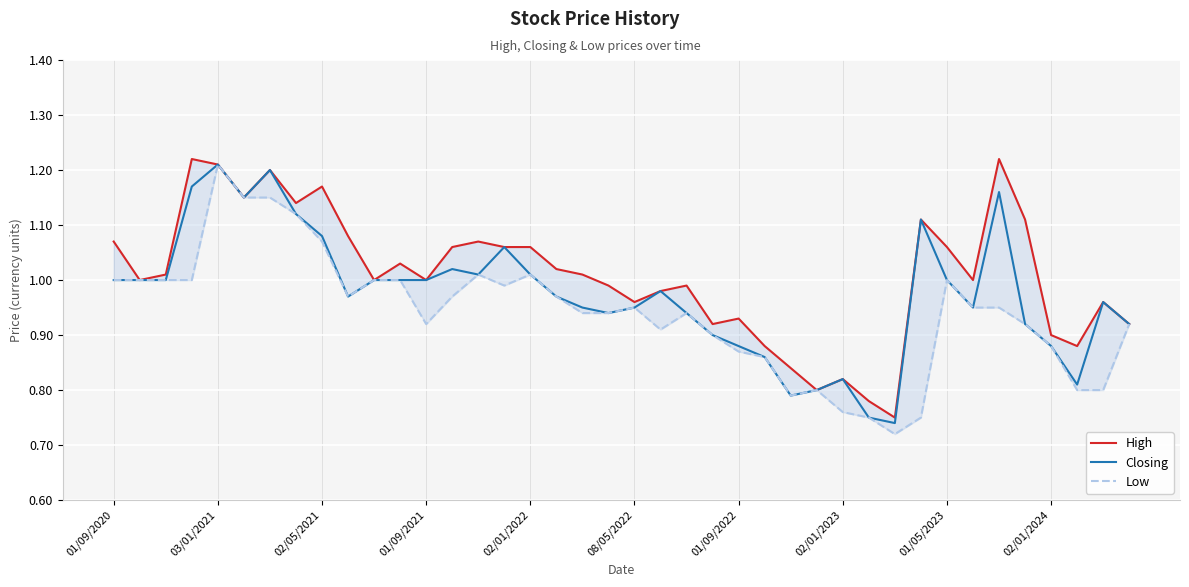

What is the lowest value of the Low series?

0.7